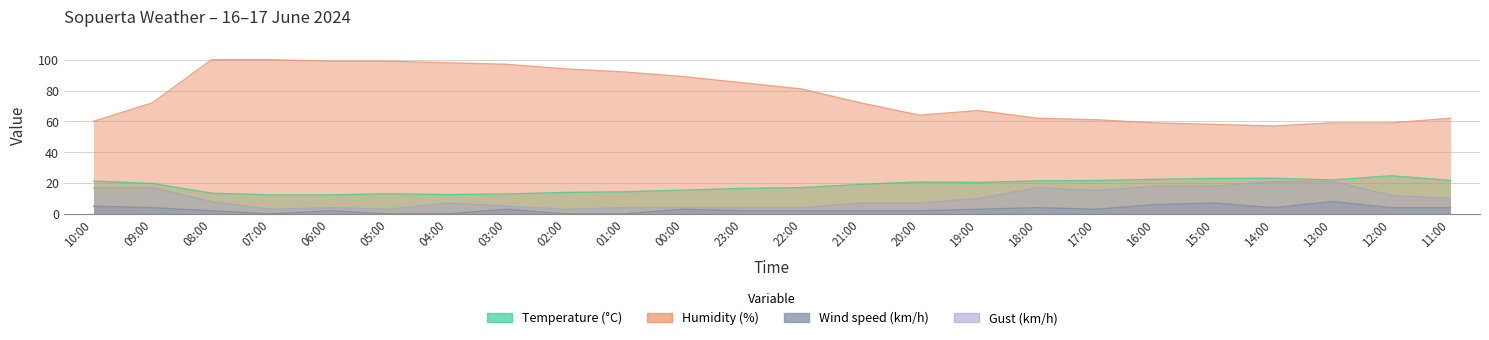

At which category does Temperature (°C) reach its first local valley?

04:00